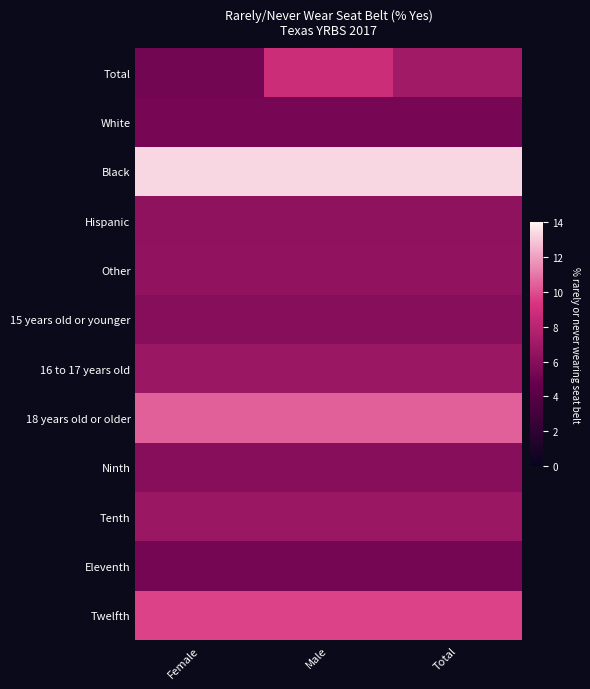

Which category has the highest value across all series?

Female